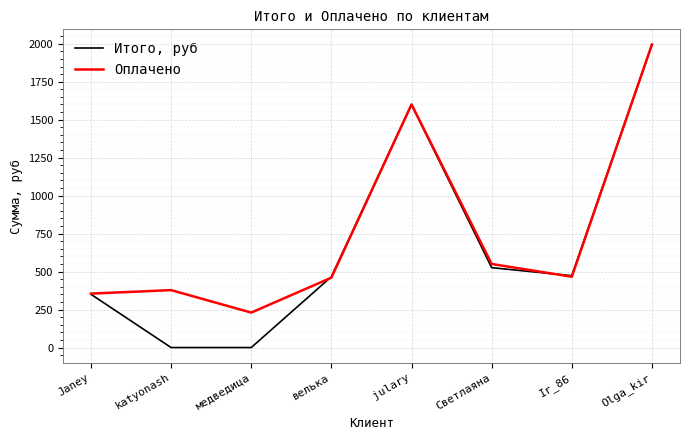

True or false: Итого, руб has more than 0 points higher than both neighbors.

True